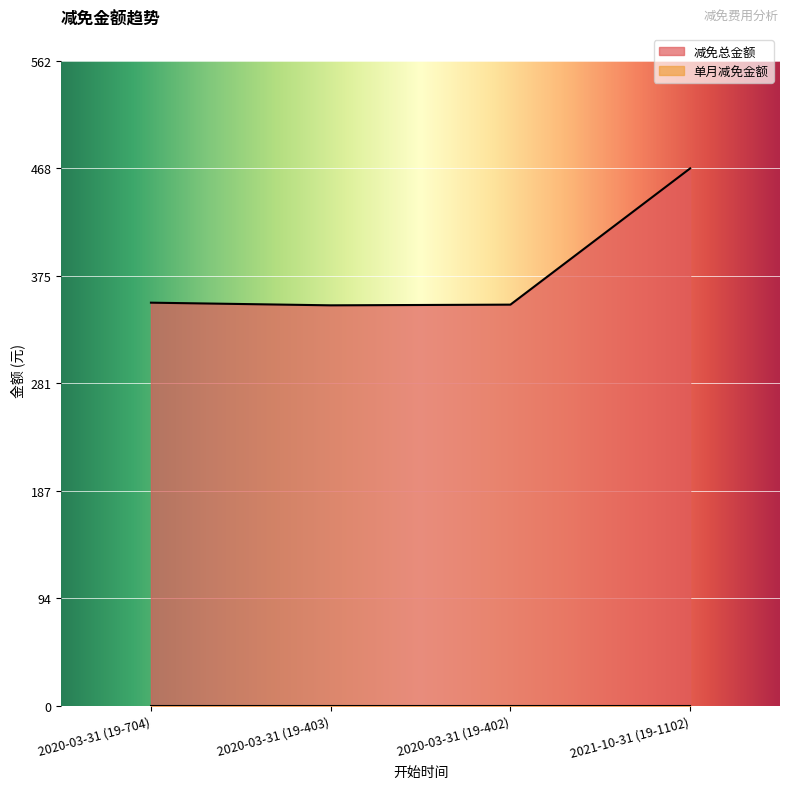

What is the sum of the values at 2020-03-31 (19-403) and 2020-03-31 (19-402)?

698.3